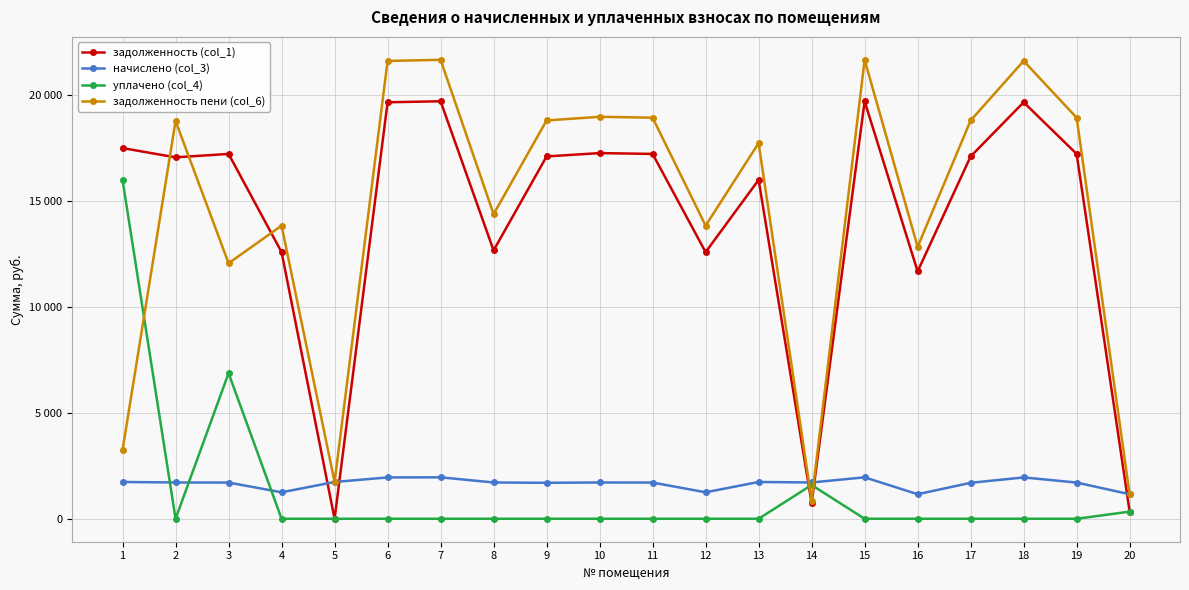

Where do задолженность пени (col_6) and начислено (col_3) first cross each other?

13 and 14